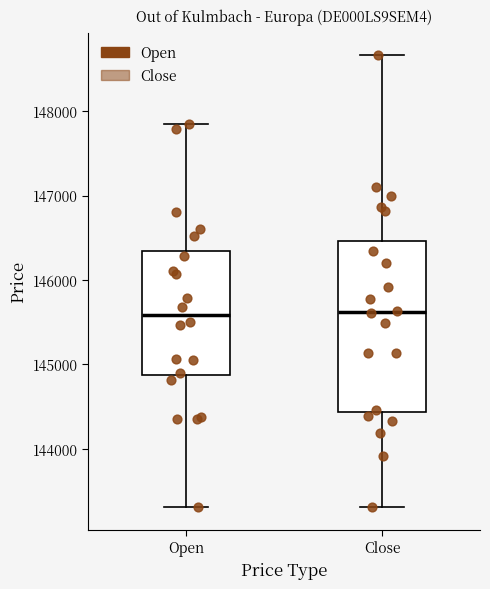

Reading left to right, transcribe this box plot: for each box, give where its median line is, the range the box spans, and where its two whiskers end, as read against the y-axis. The values are not printed on the chart, so give them approximately, as read against the axis.

Open: median 145600, box 144900 to 146300, whiskers 143300 to 147900
Close: median 145600, box 144400 to 146500, whiskers 143300 to 148700